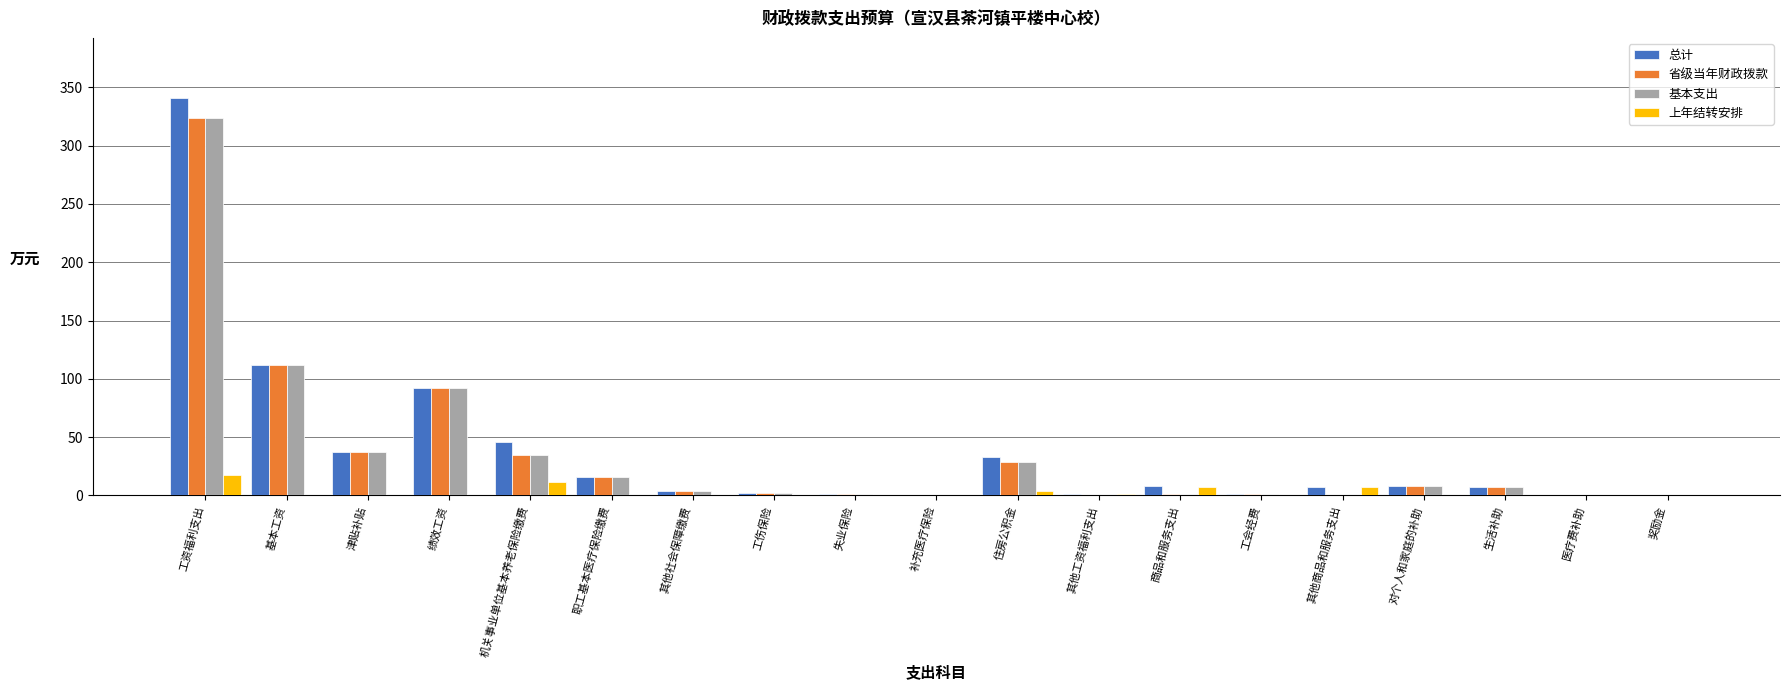

How many distinct data groups are displayed?

4